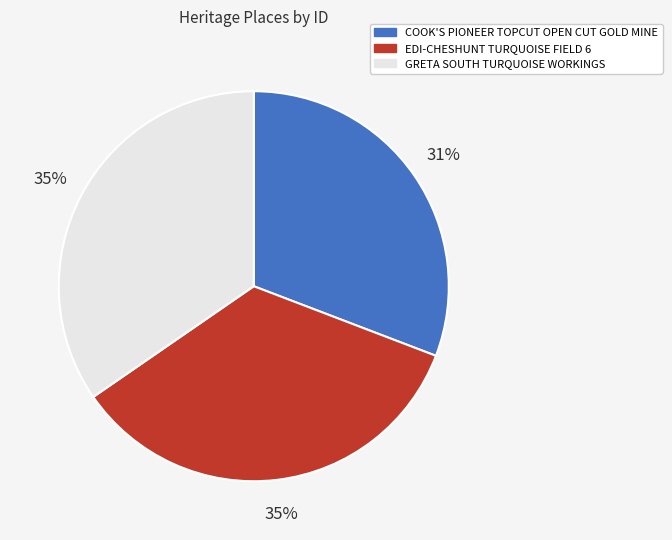

How many slices are in this pie chart?

3